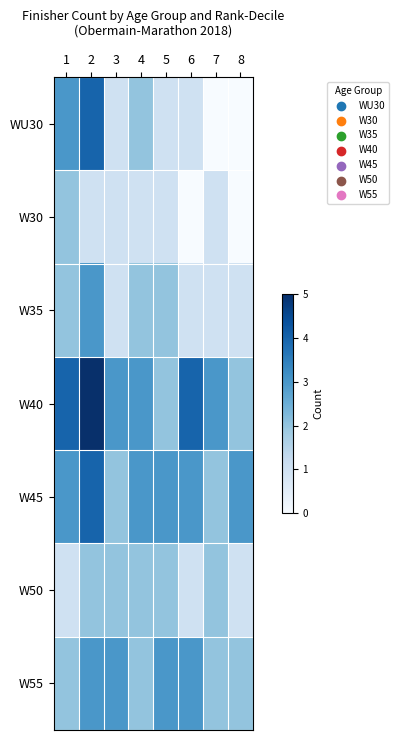

Between 2 and 4, which is larger?

2